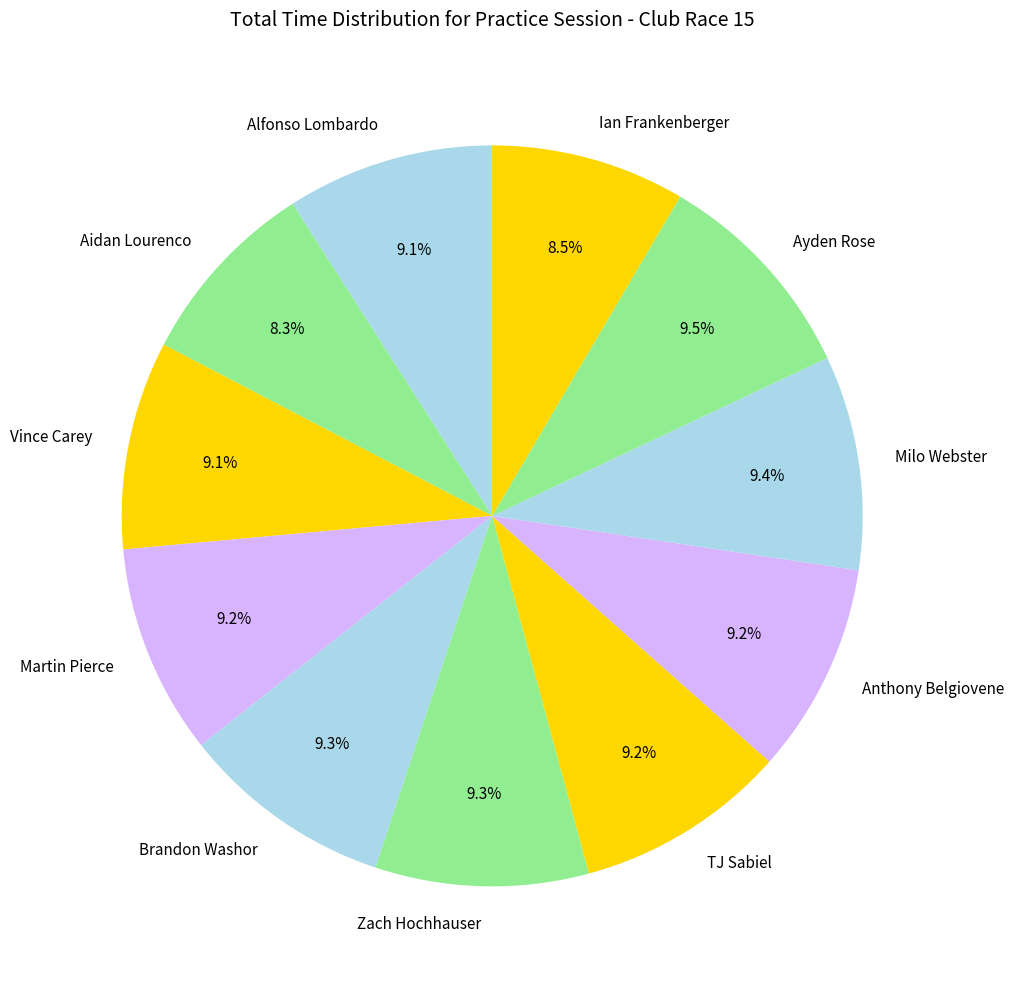

To the nearest percent, what portion does TJ Sabiel represent?

9%